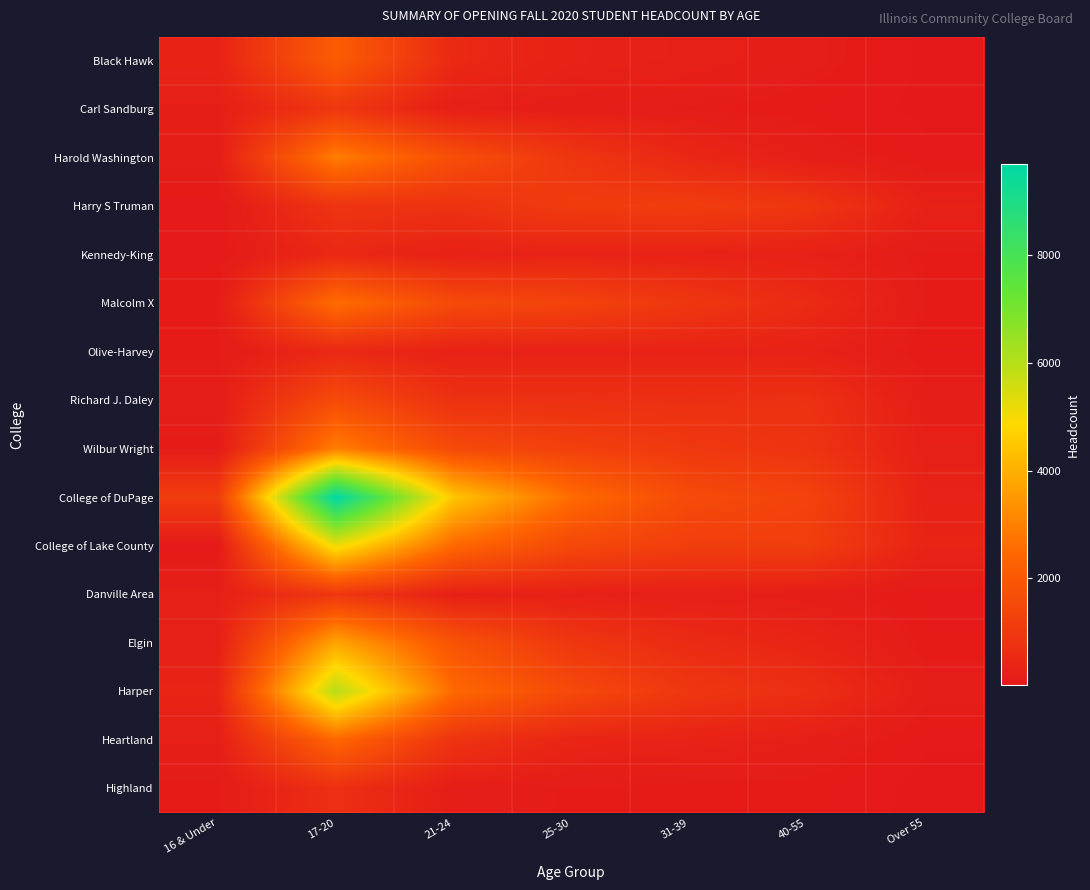

Which label corresponds to the smallest value in the chart?

Over 55